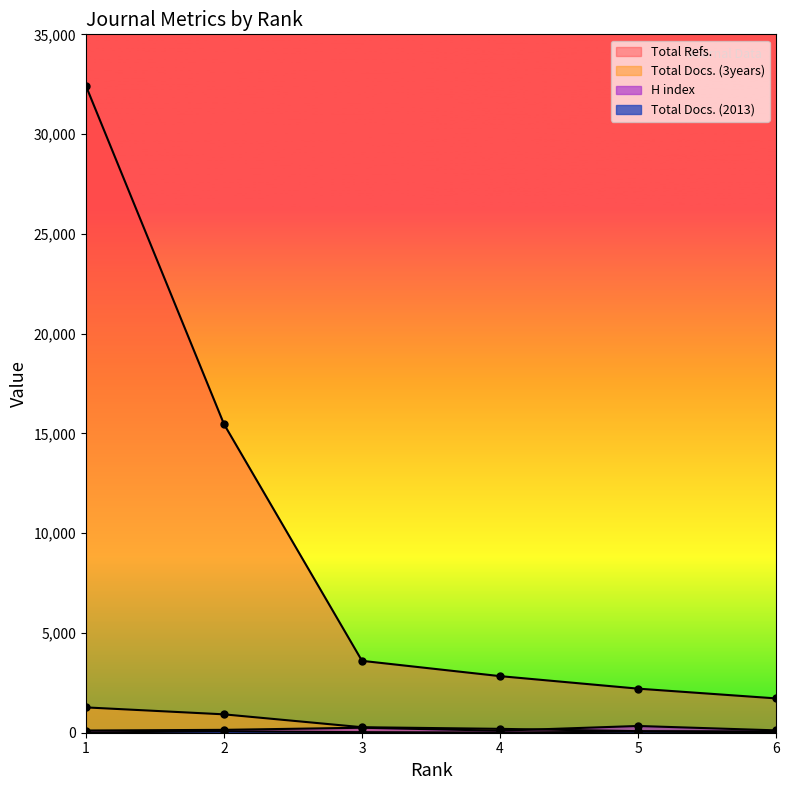

Which series has the widest spread of values?

Total Refs.